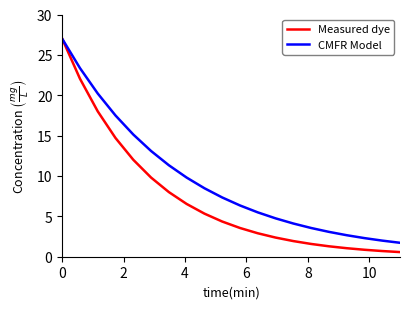

Rank the series by their average value, from highest to lowest.

CMFR Model, Measured dye